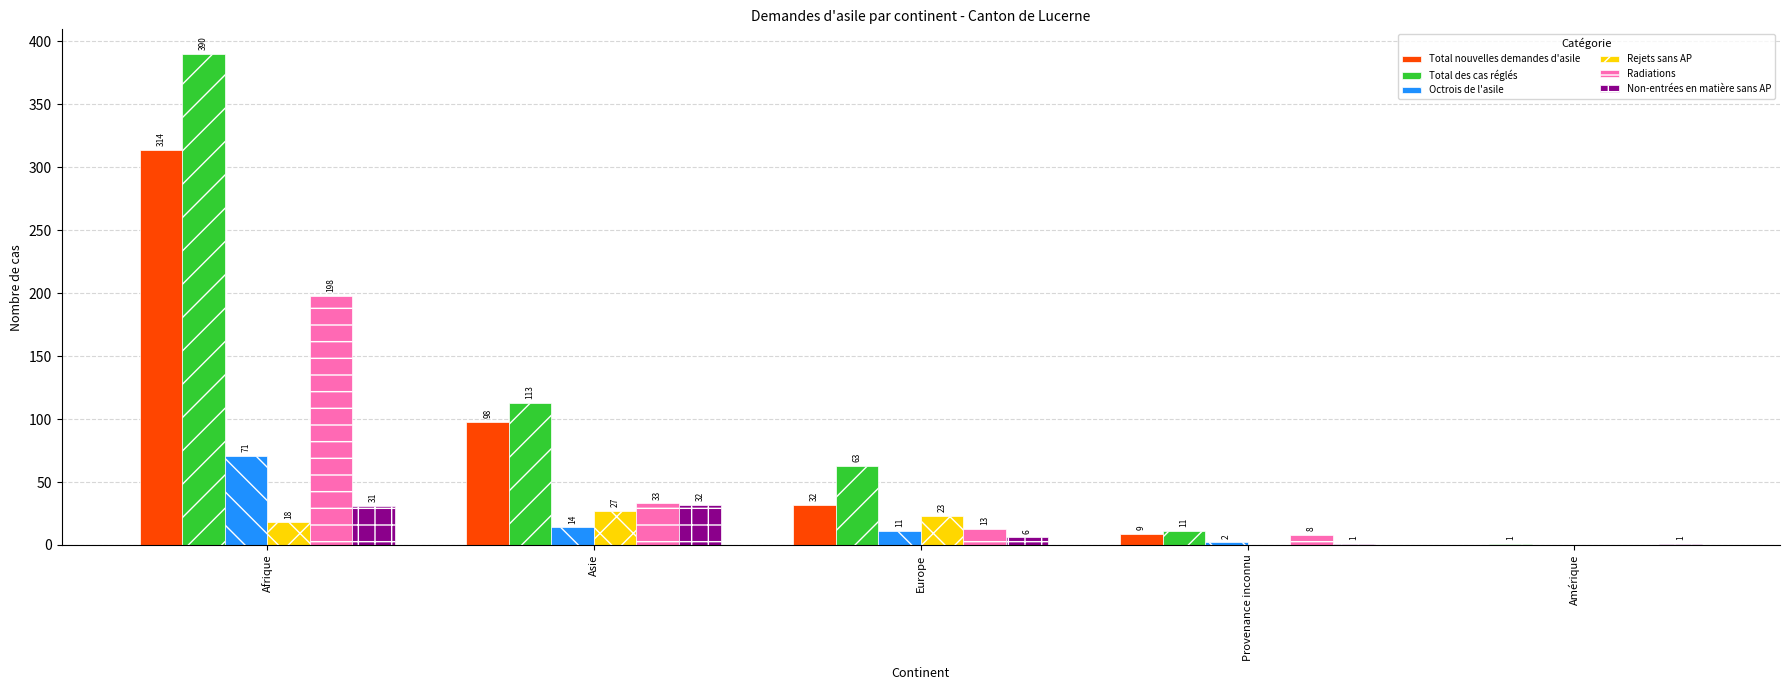

Which series has the largest range (max minus min)?

Total des cas réglés